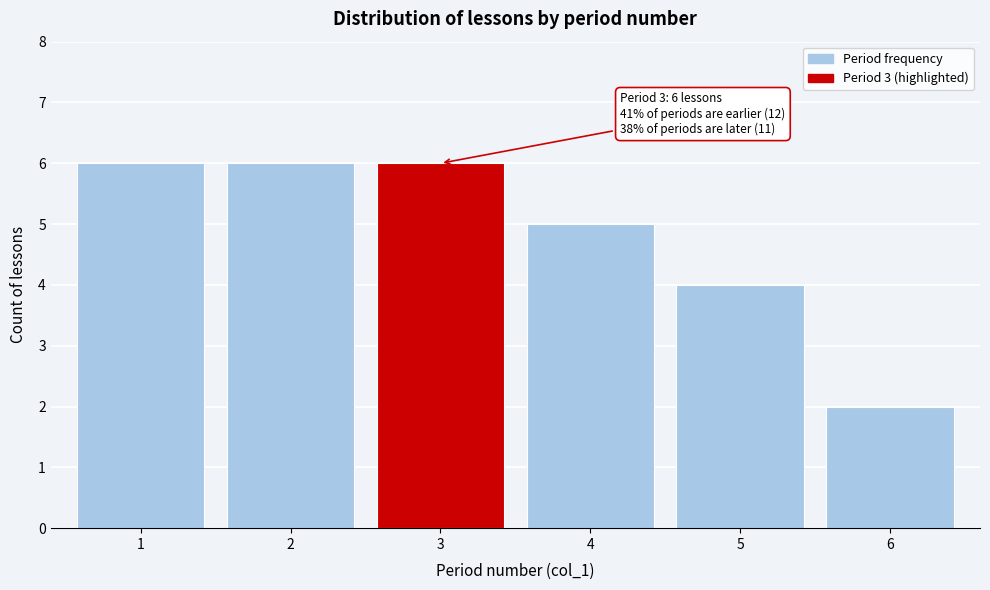

Reading right to left, extract all data points from this chart.

2	4	5	6	6	6